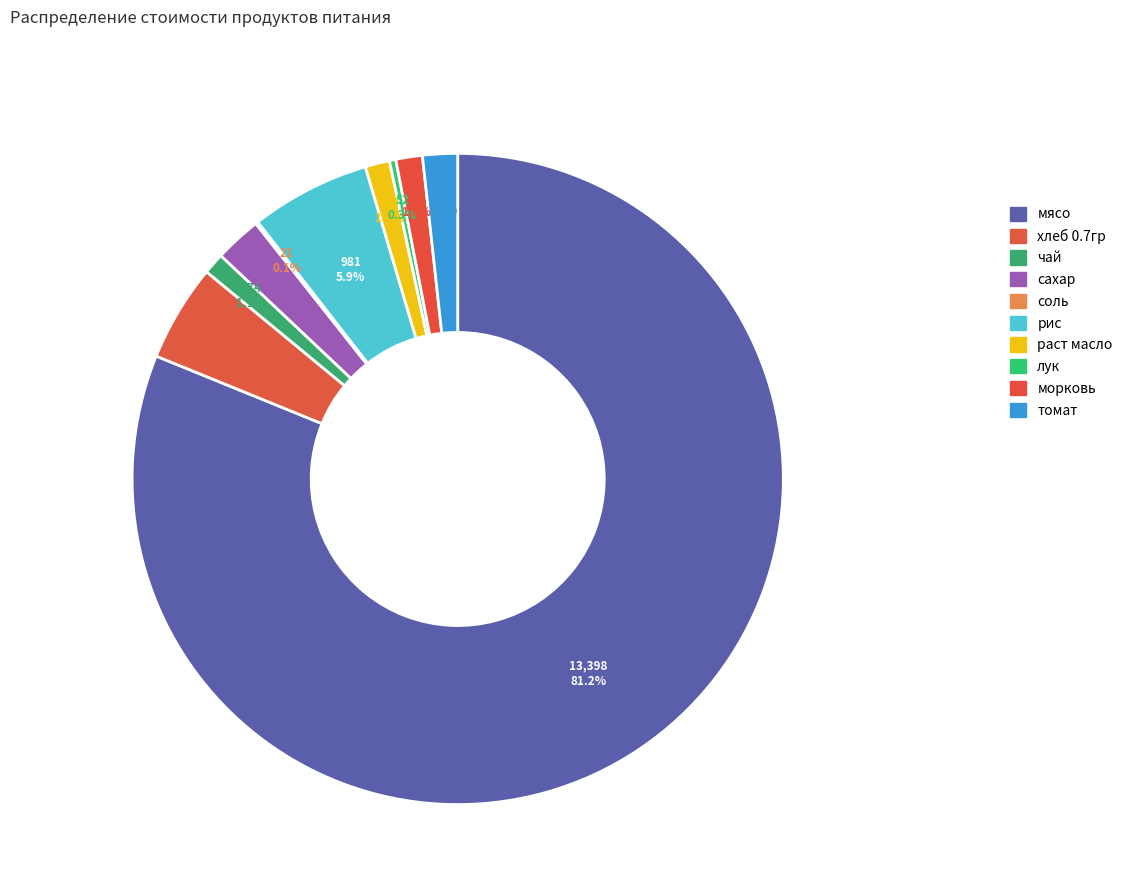

How many slices are in this pie chart?

10